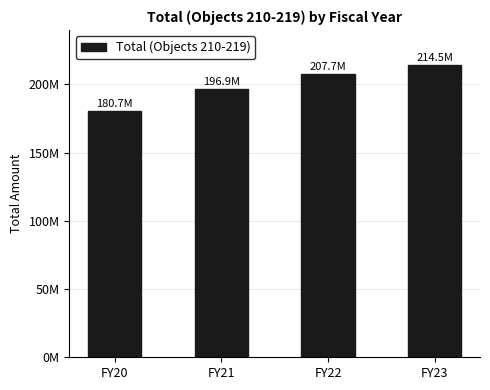

What is the value of the 4th bar from the left?

214483999.2